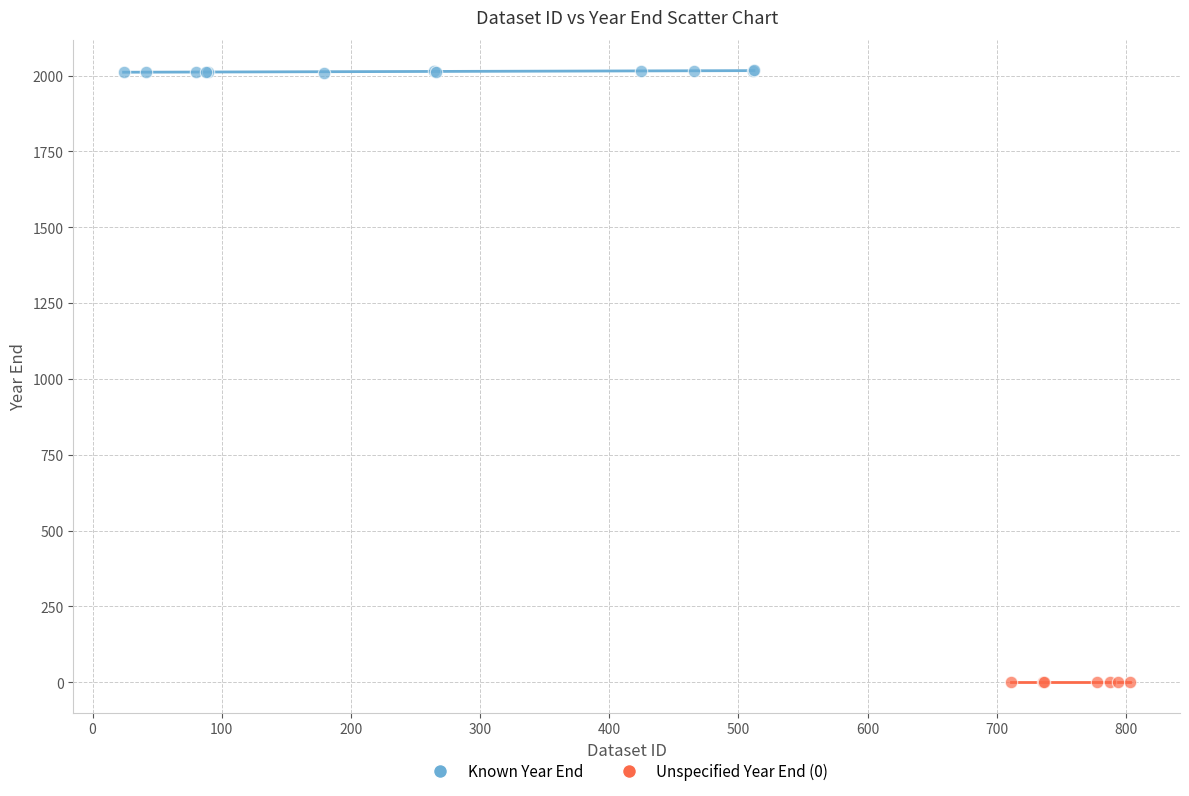

Which series contains the lowest Y value?

Unspecified Year End (0)